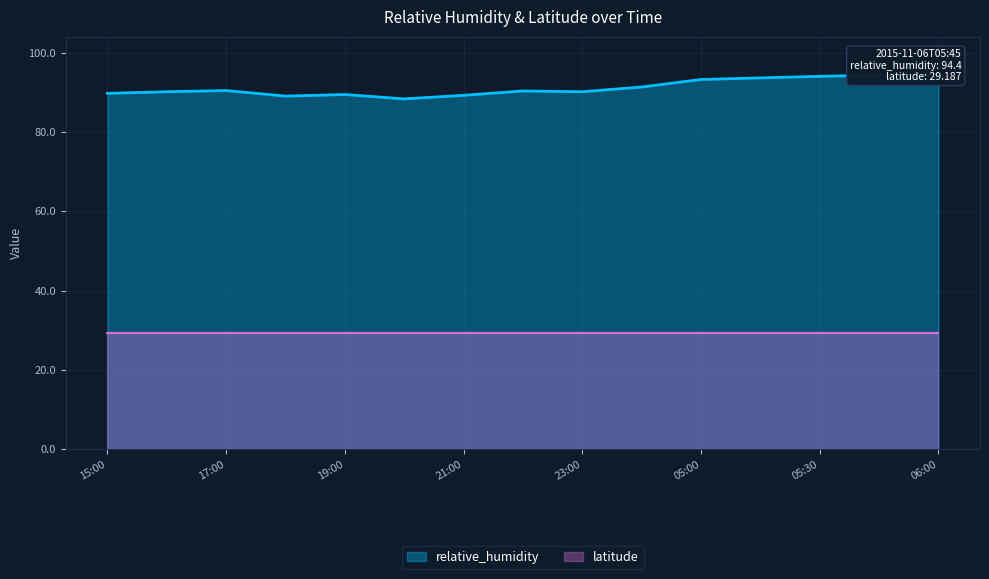

What is the difference between the values at 2015-11-05T20:00 and 2015-11-05T23:00?

1.8